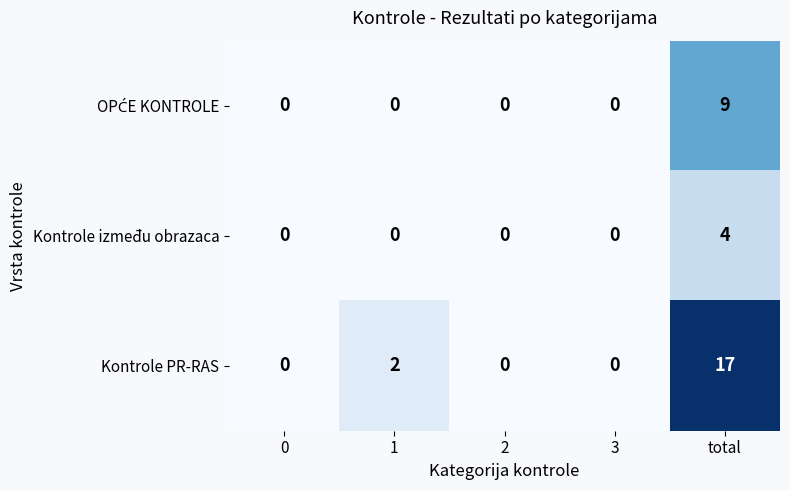

What is the spread (max minus min) of values at total?

13